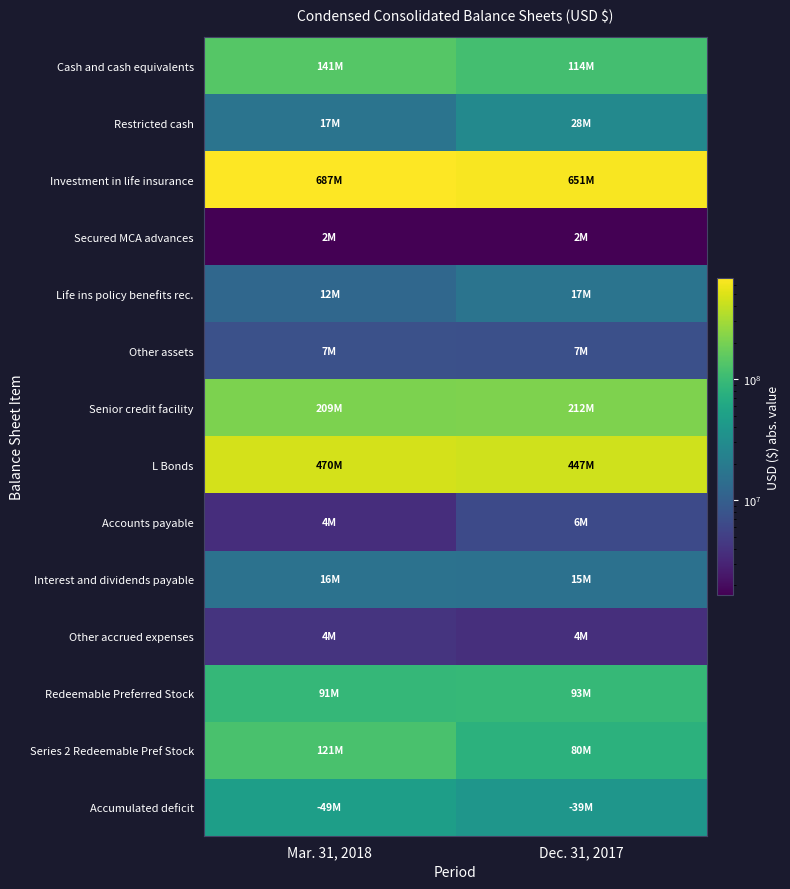

What is the maximum value shown in the chart?

687389479